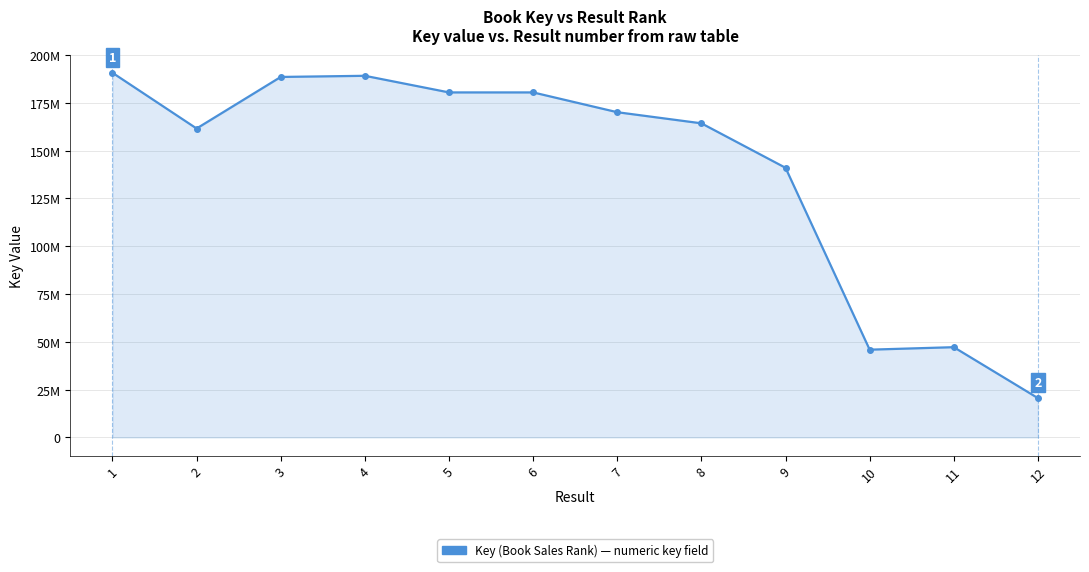

Reading right to left, extract all data points from this chart.

12=20539172	11=47191027	10=45885615	9=141035570	8=164309084	7=170119376	6=180475753	5=180475476	4=189170647	3=188569152	2=161591405	1=190746987